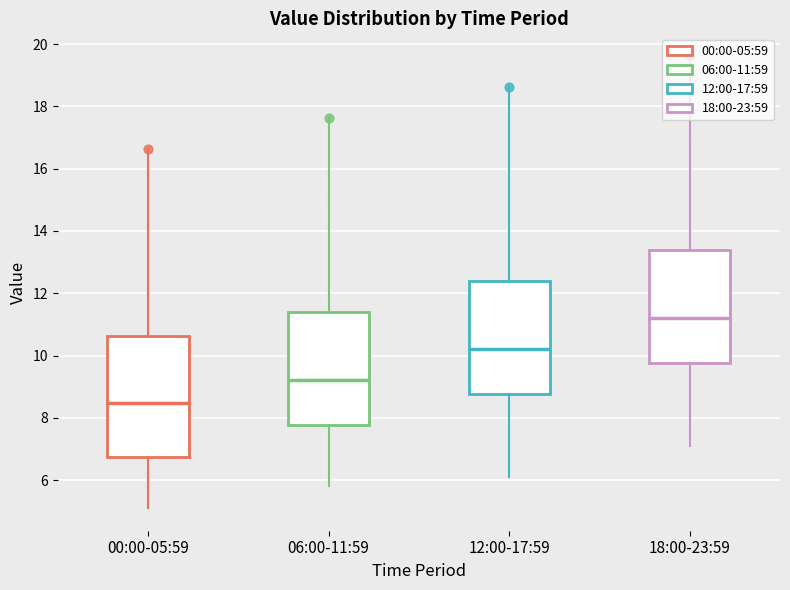

Reading left to right, transcribe this box plot: for each box, give where its median line is, the range the box spans, and where its two whiskers end, as read against the y-axis. The values are not printed on the chart, so give them approximately, as read against the axis.

00:00-05:59: median 8.4, box 6.8 to 10.6, whiskers 5.2 to 14.0
06:00-11:59: median 9.2, box 7.8 to 11.4, whiskers 5.8 to 15.0
12:00-17:59: median 10.2, box 8.8 to 12.4, whiskers 6.2 to 16.0
18:00-23:59: median 11.2, box 9.8 to 13.4, whiskers 7.2 to 17.0